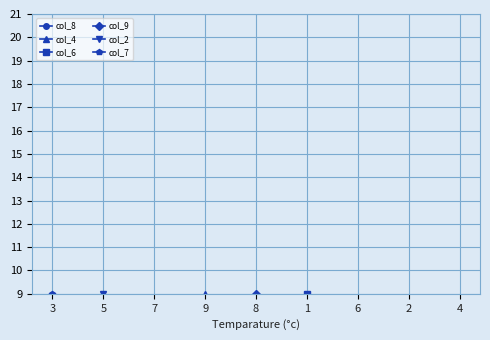

What is the approximate value of col_4 at 7?

1